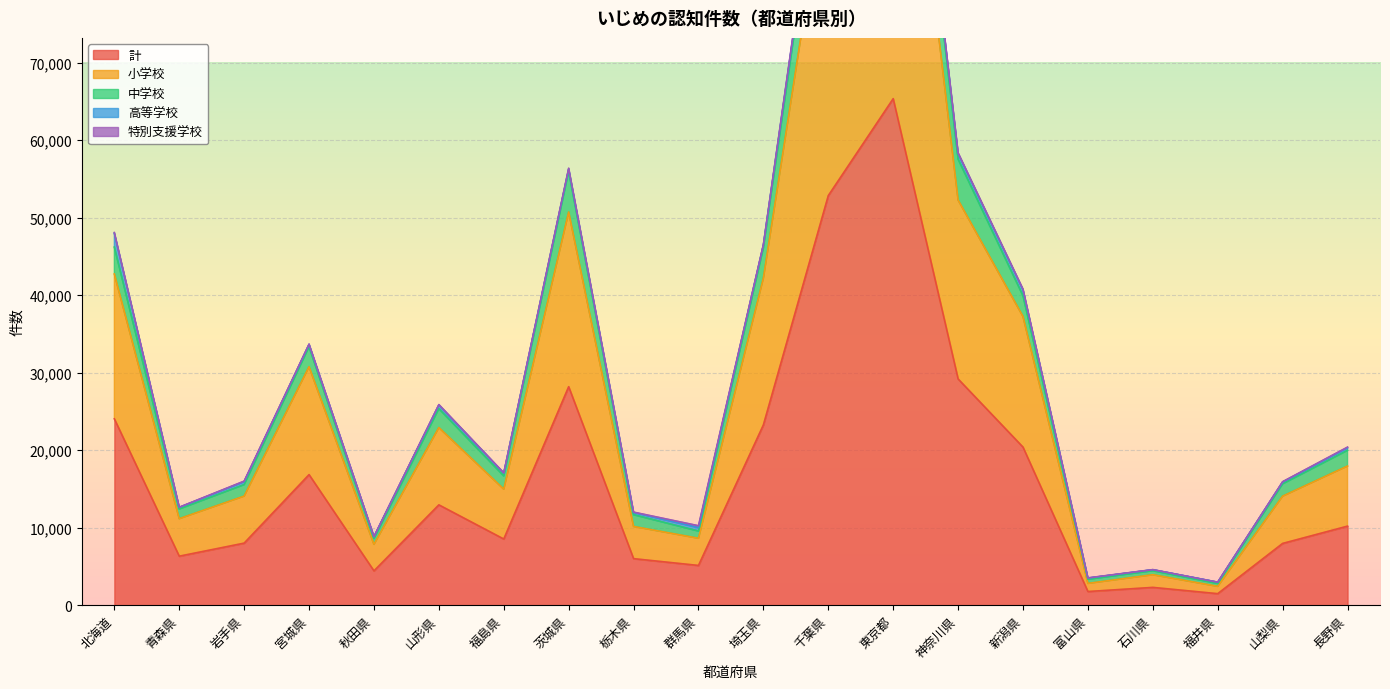

What is the maximum value shown in the chart?

65358